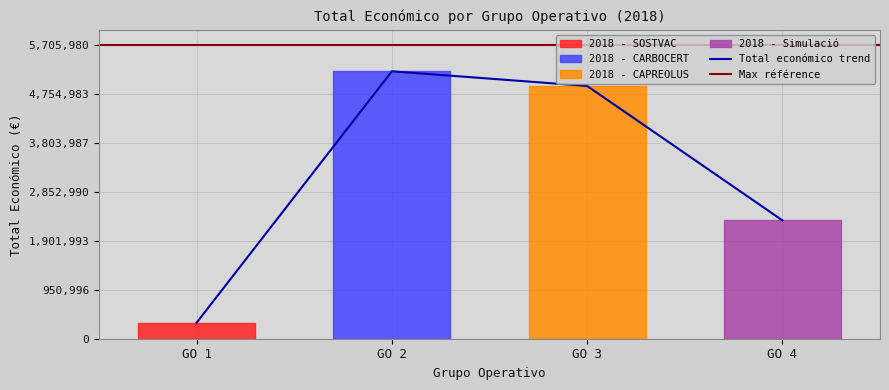

The value of Total económico trend at GO 3 is 4902645. True or false?

True